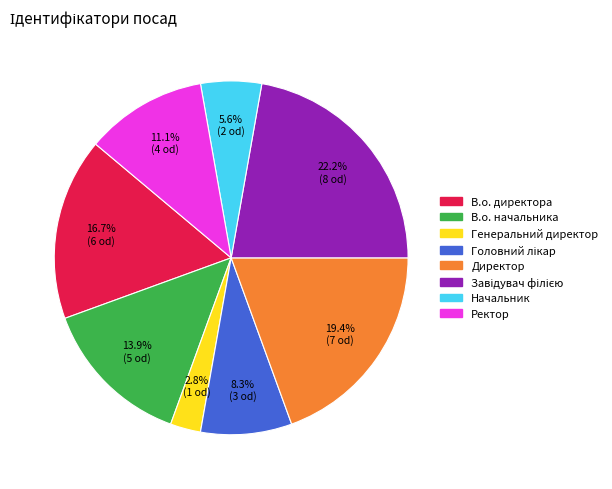

To the nearest percent, what percentage of the pie is Генеральний директор?

3%